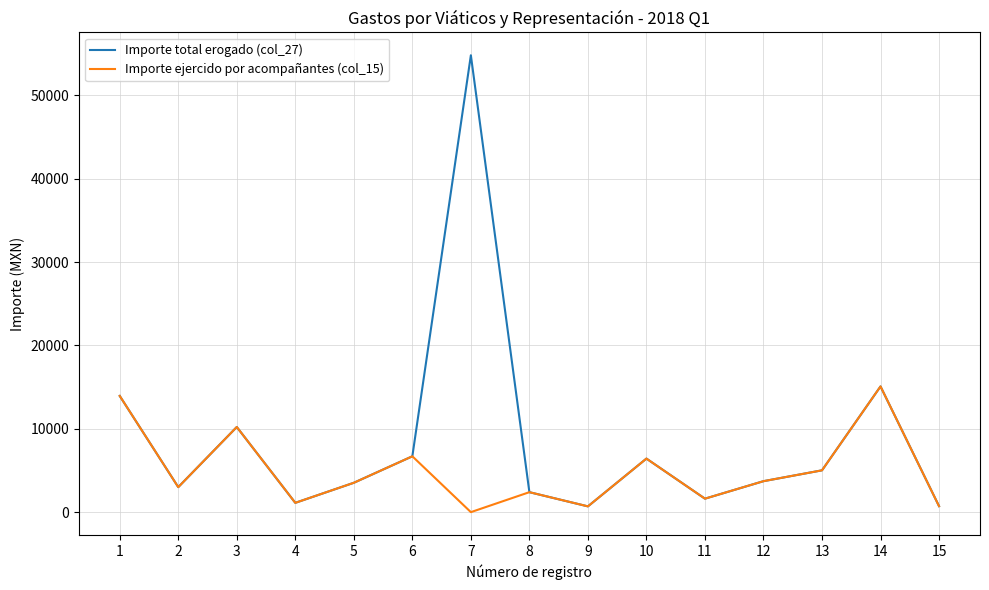

Is the value of Importe ejercido por acompañantes (col_15) at 14 greater than the value of Importe total erogado (col_27) at 12?

Yes